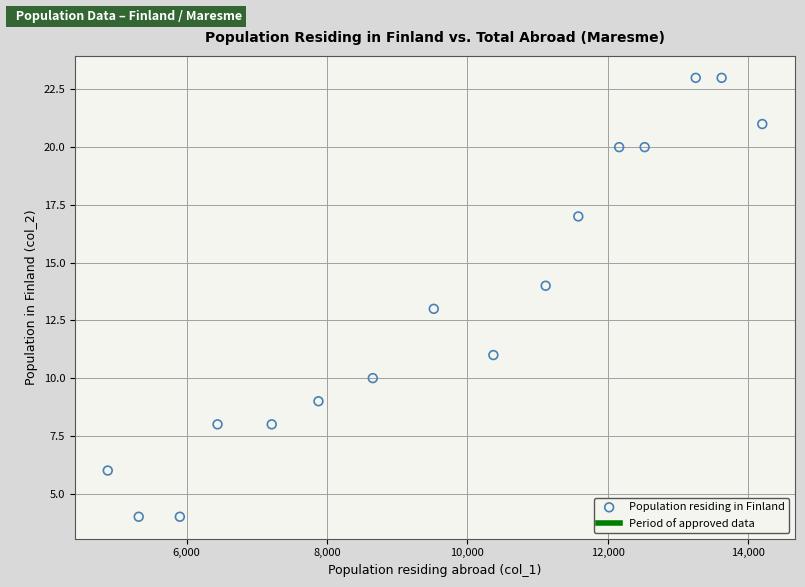

What is the range of X values (max minus min)?

9325